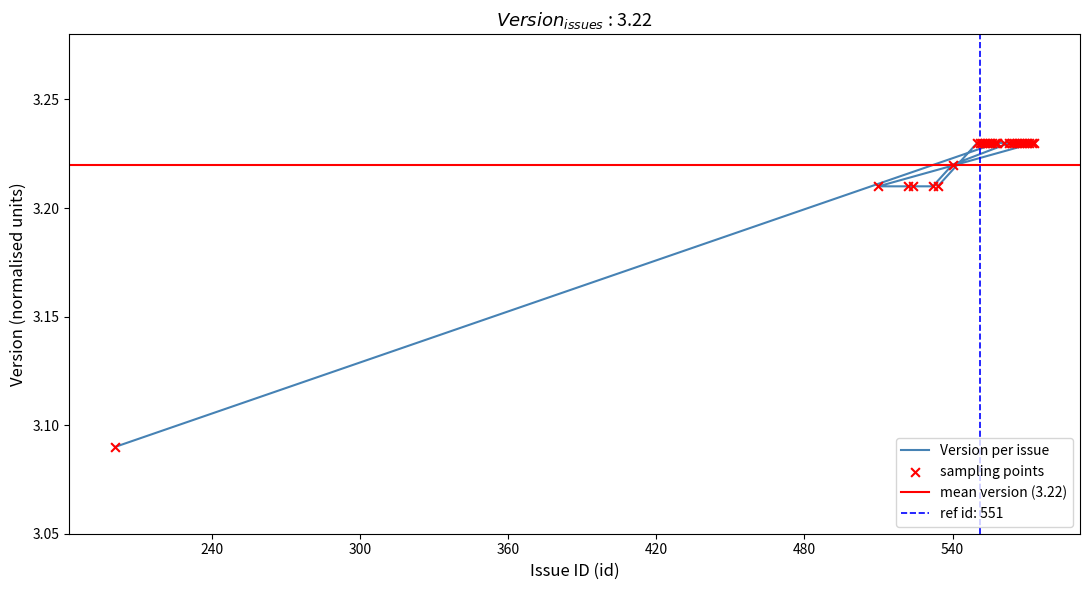

Which has a higher value, 567 or 550?

567